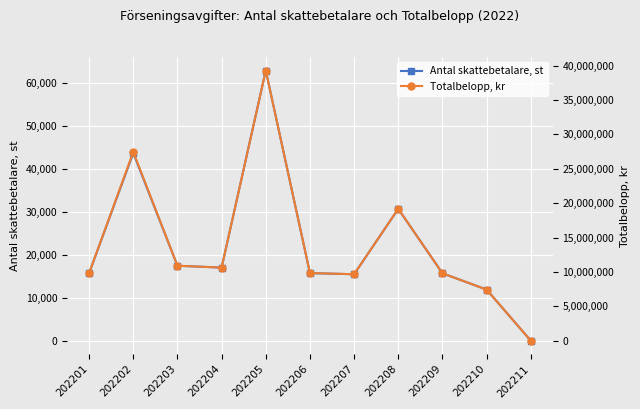

Reading left to right, what are all the values shown in this chart?

Antal skattebetalare, st: 15709	43667	17448	17012	62864	15727	15472	30680	15695	11898	16
Totalbelopp, kr: 9821250	27460625	10908750	10636250	39295000	9837500	9673125	19186250	9810000	7436250	10000